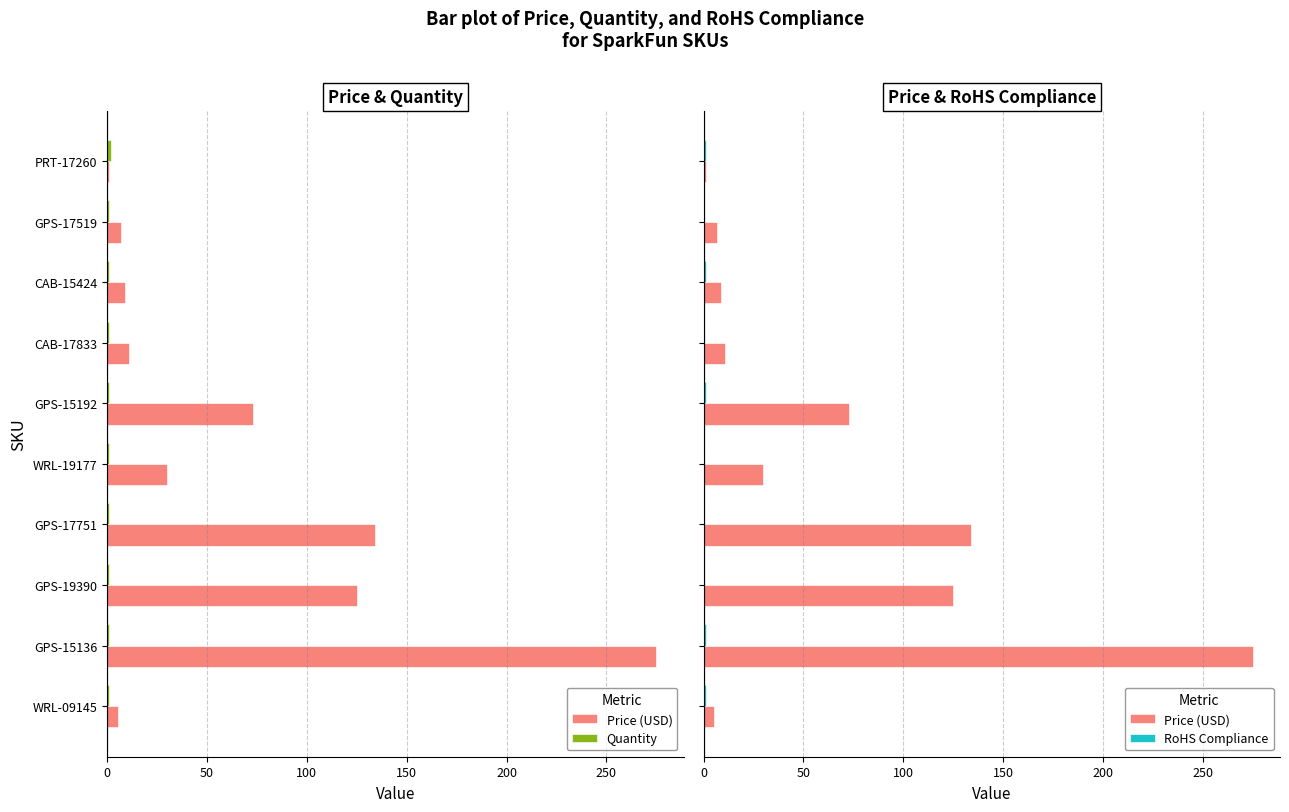

At how many categories does at least one series exceed 121?

3